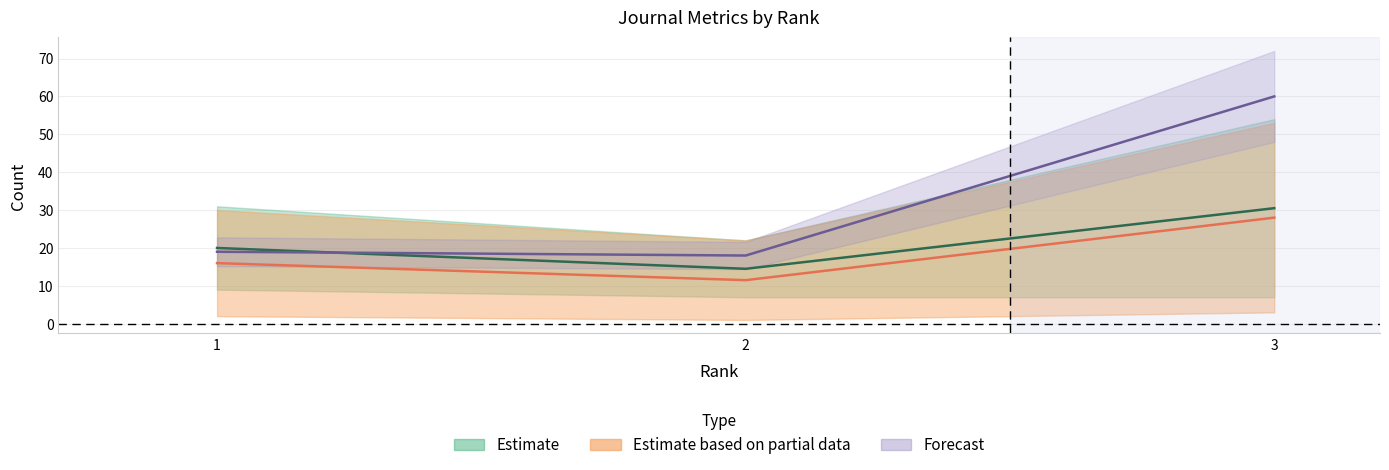

Which label corresponds to the smallest value in the chart?

2